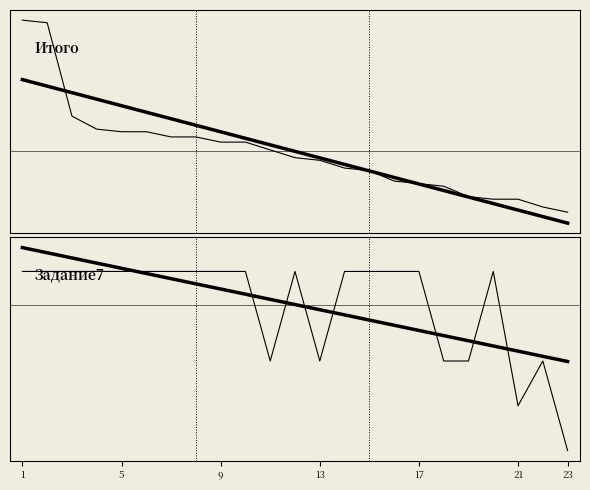

List the series in order of their peak value, highest first.

Итого, Задание7